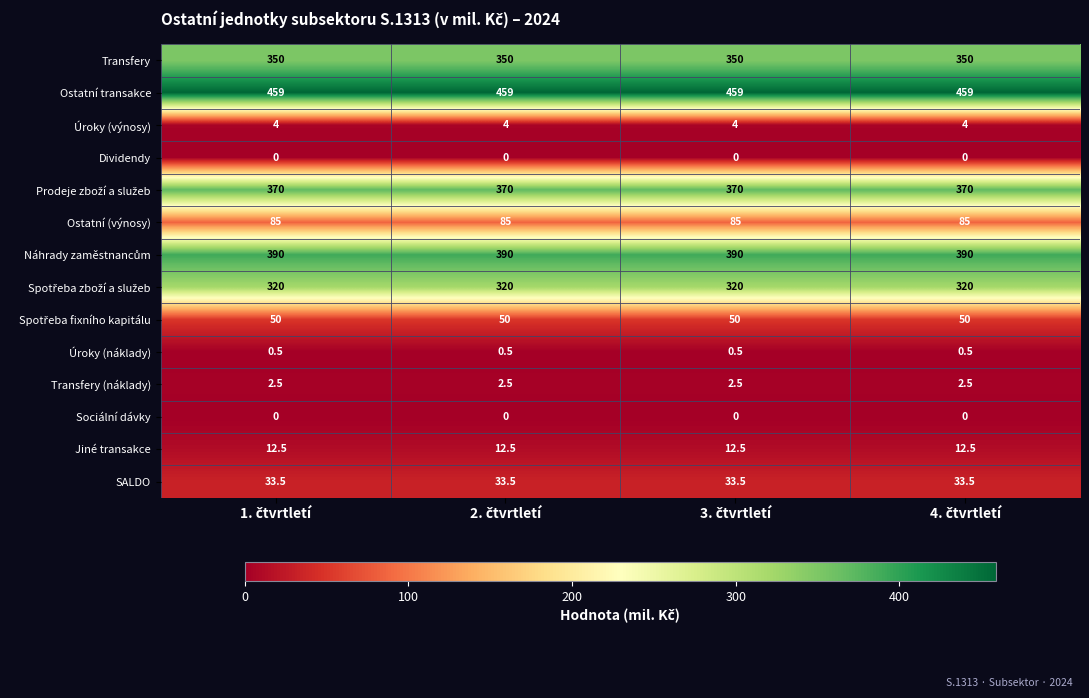

Which series has the largest total across all categories?

Ostatní transakce